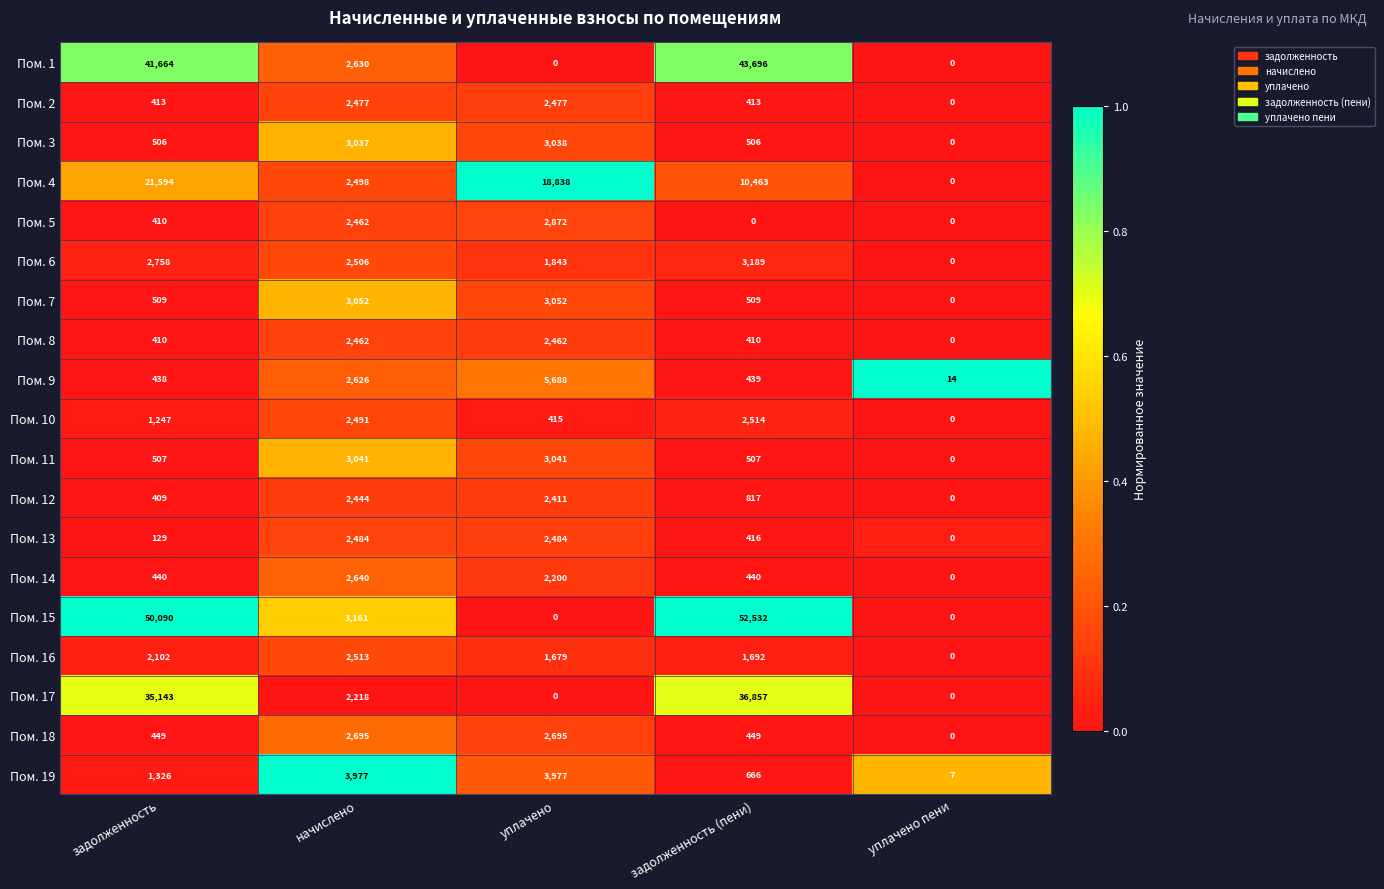

Is it true that Пом. 19 equals 7 at уплачено пени?

True